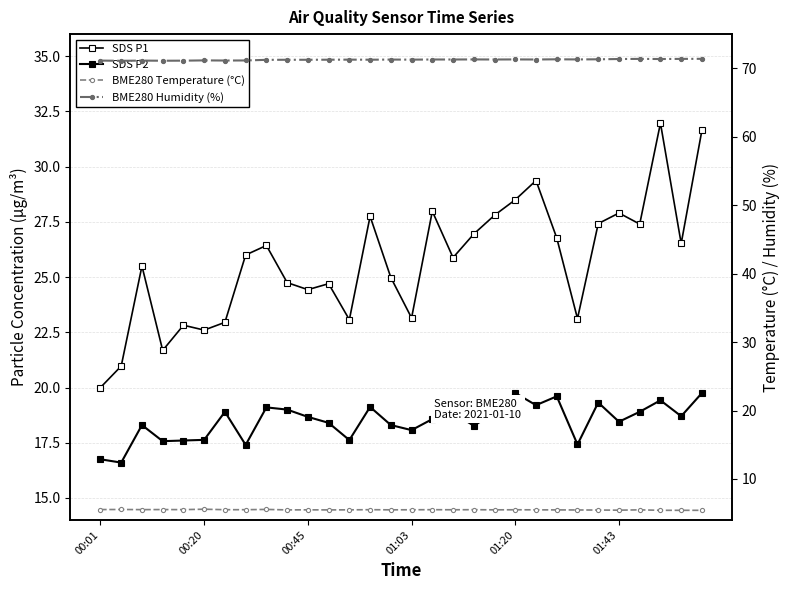

What is the sum of the BME280 Temperature (°C) values at 15 and 17?

11.0